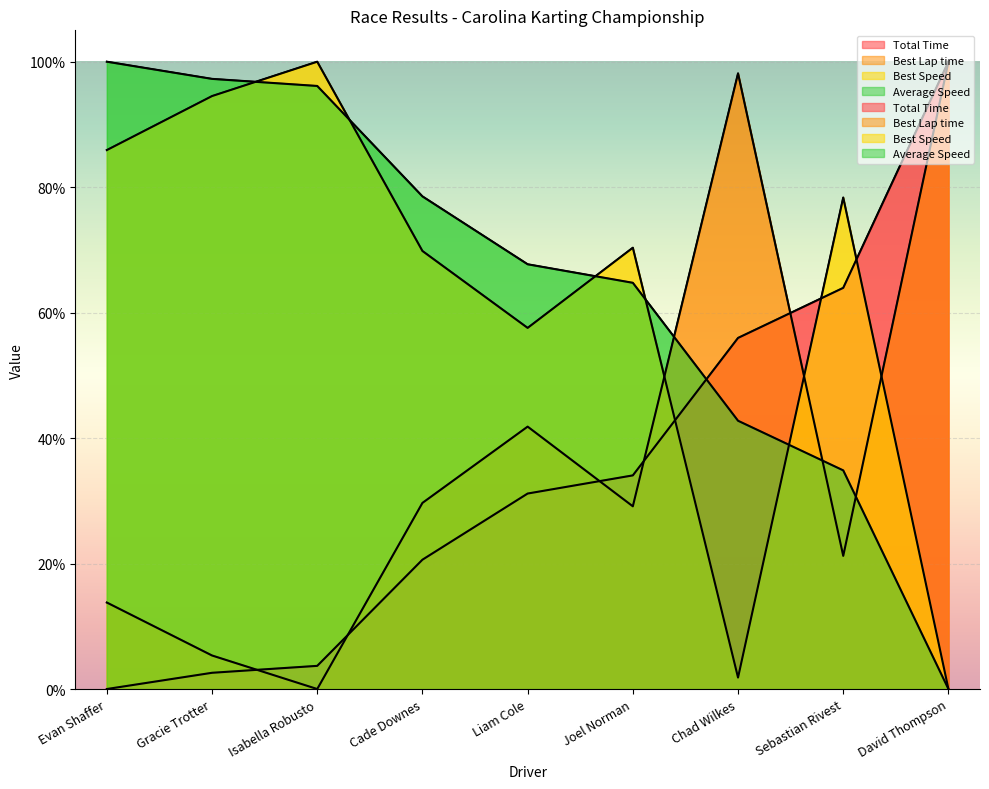

How many times do Total Time and Best Speed cross each other?

3